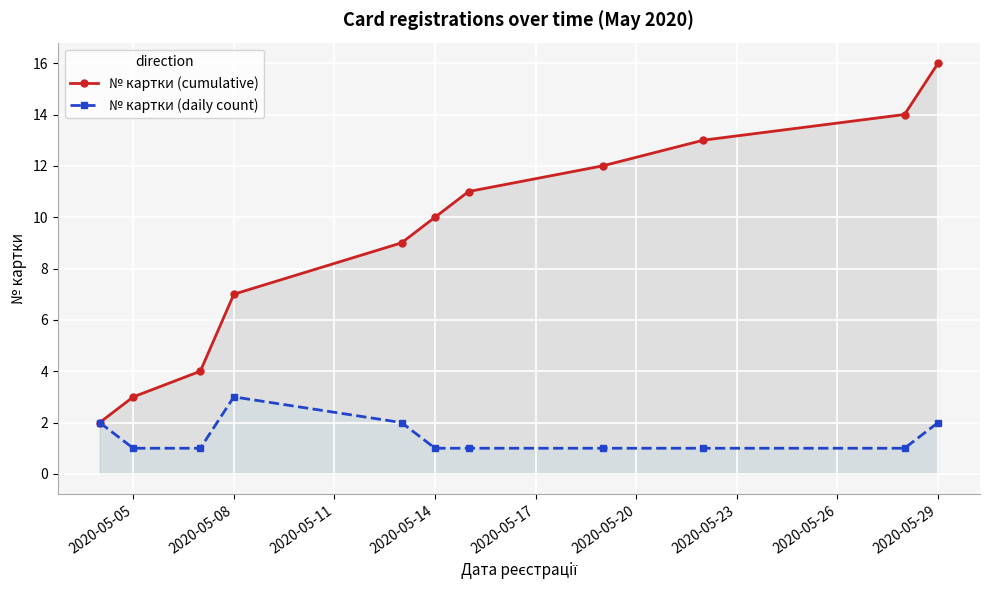

At which category does № картки (daily count) reach its first local peak?

2020-05-08